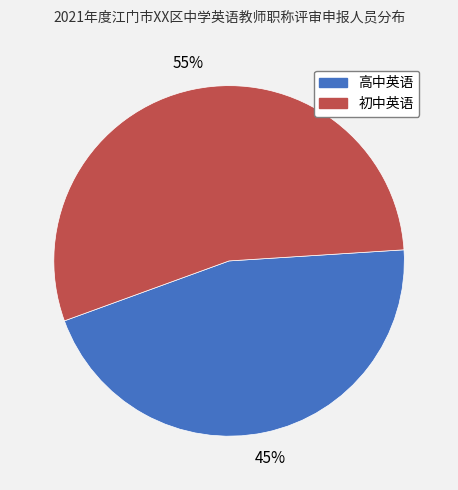

To the nearest percent, what is the combined percentage of 初中英语 and 高中英语?

100%